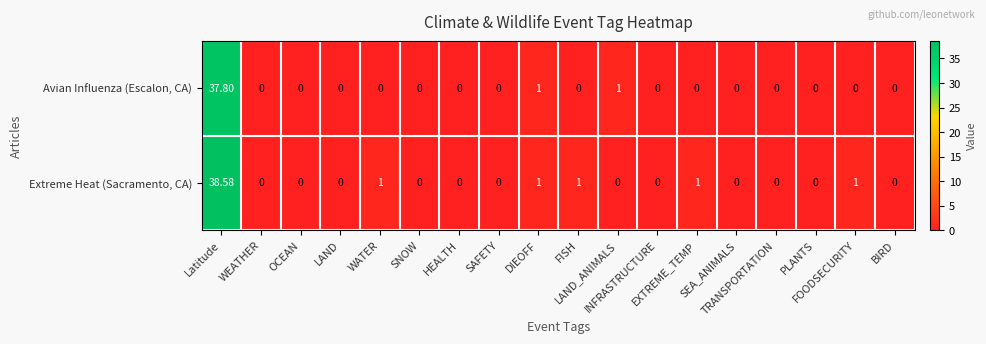

Count the number of data series in this chart.

2